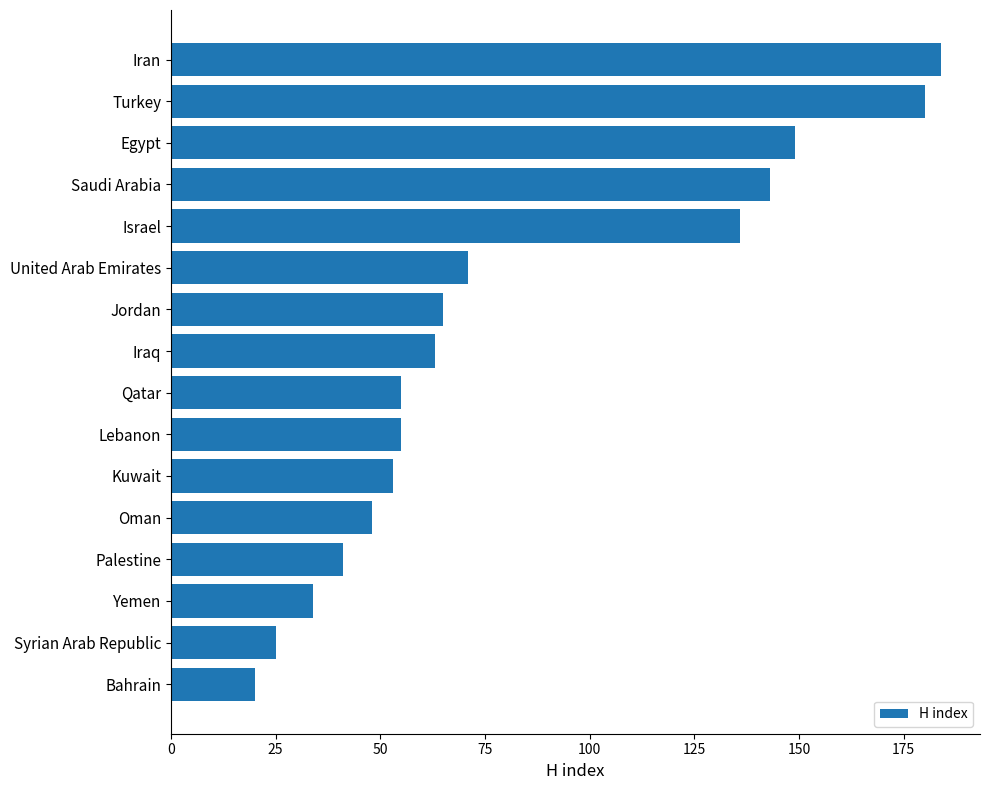

What is the sum of the values at Yemen and Jordan?

99